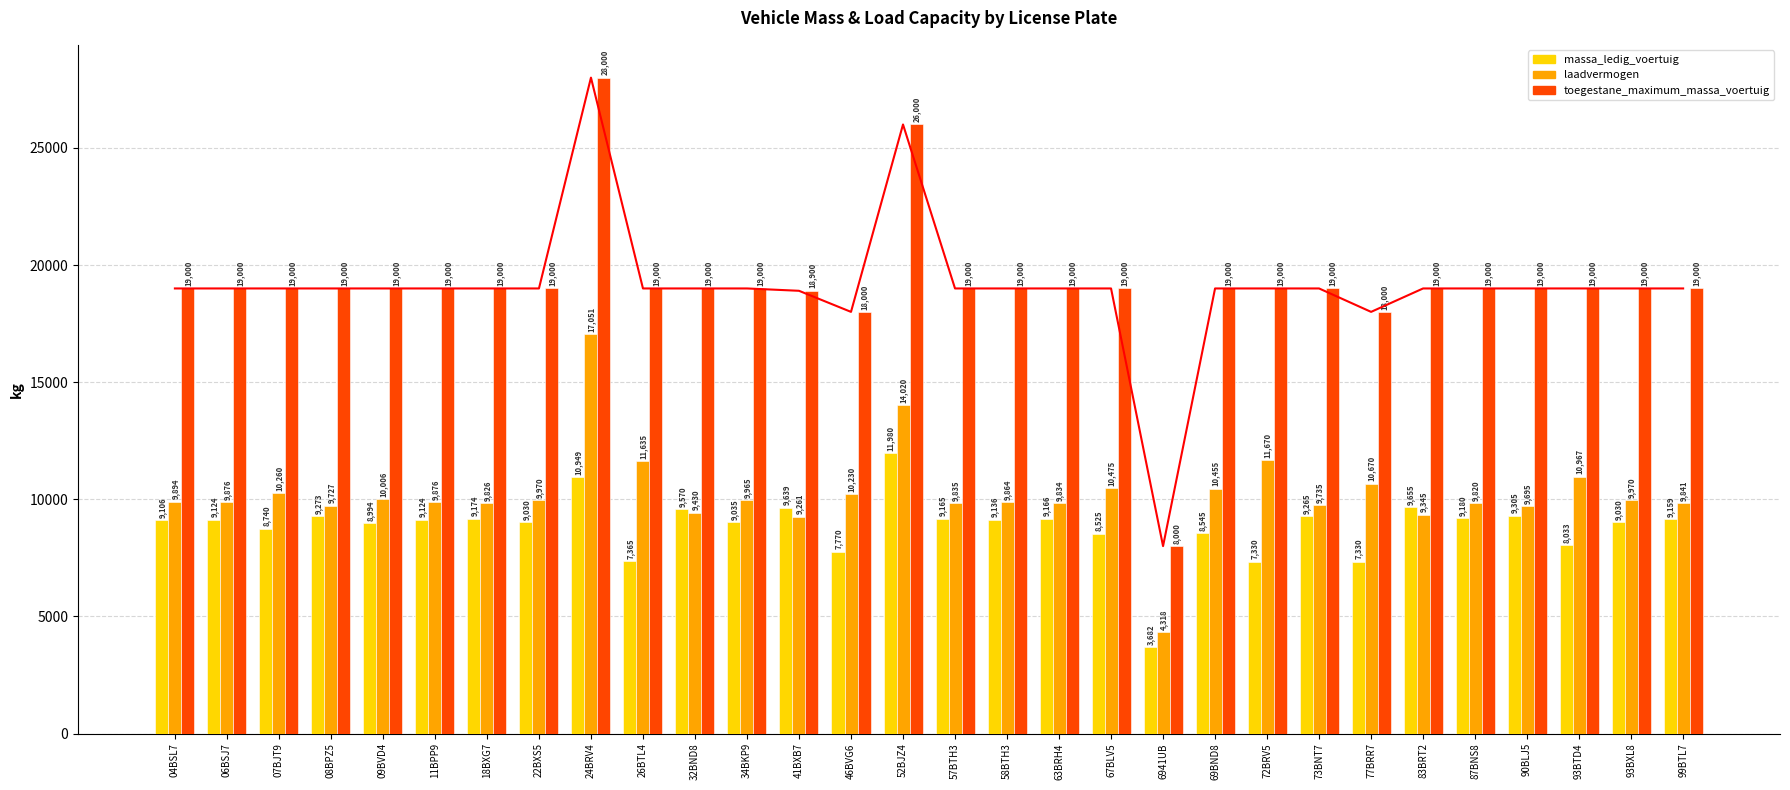

The value of toegestane_maximum_massa_voertuig (line) at 63BRH4 is 19000. True or false?

True